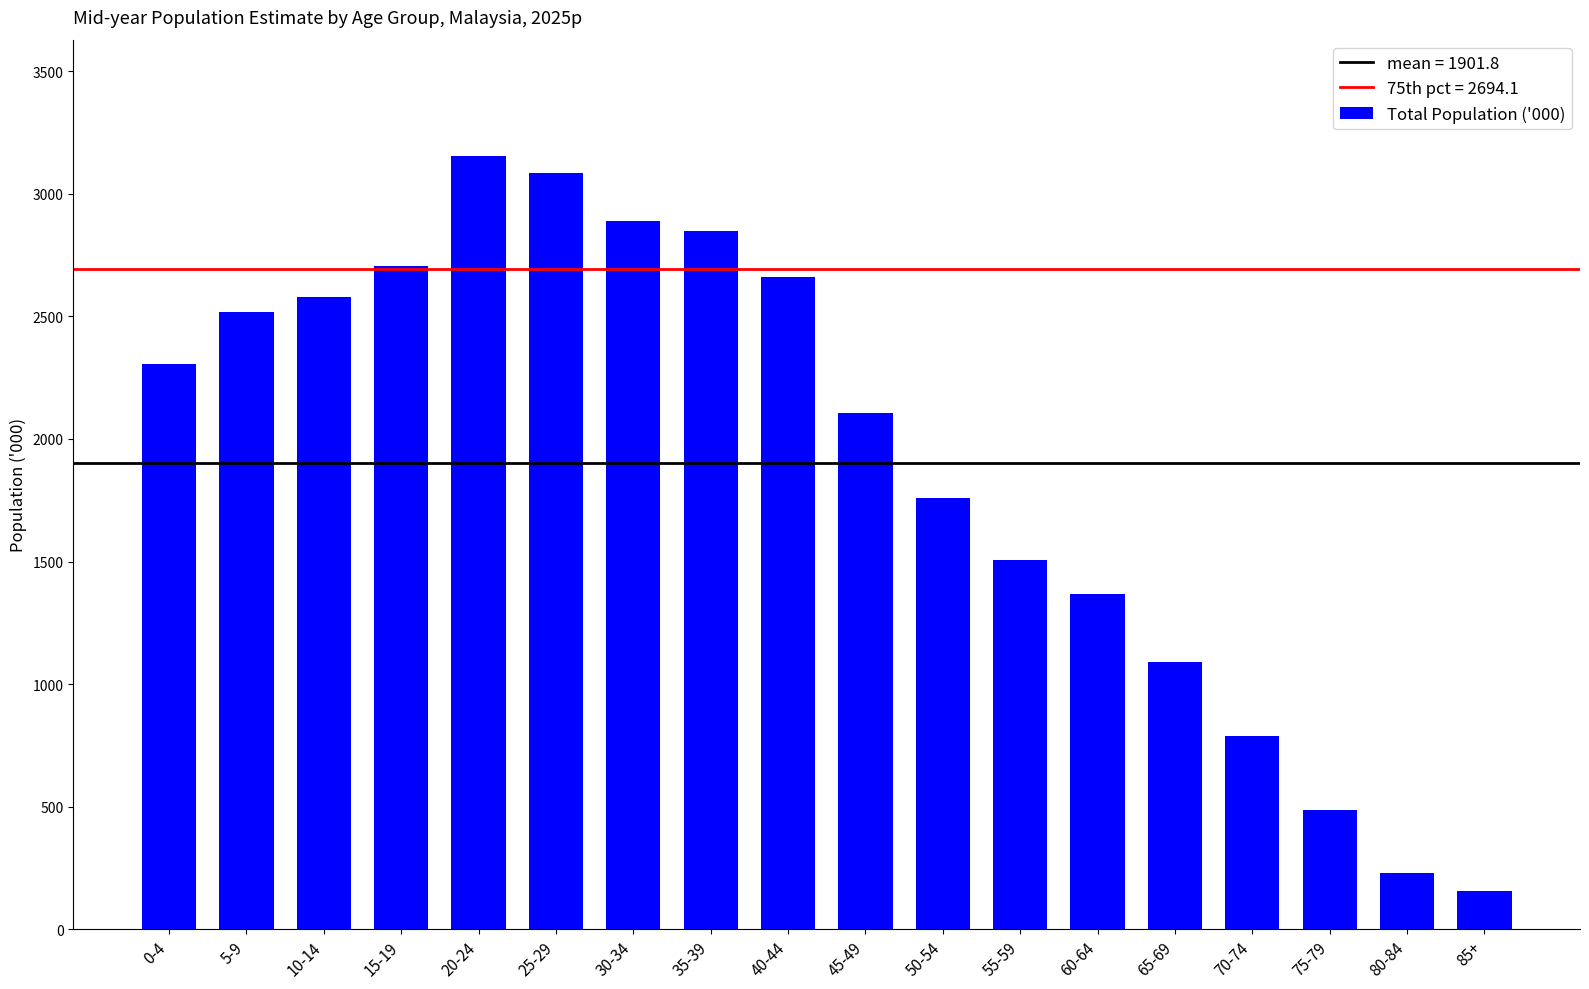

The value at 35-39 is 2849.4. True or false?

True